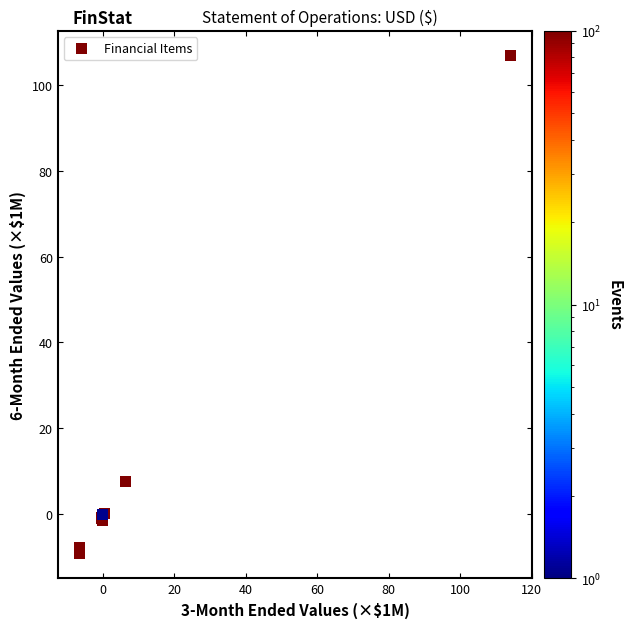

What Y value in the scatter plot is closest to 48?

7.6